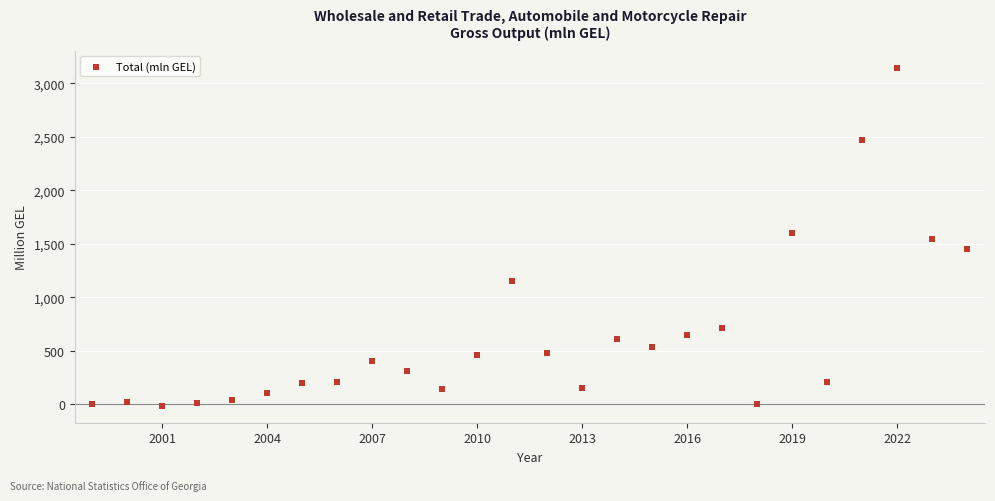

What is the range of Y values (max minus min)?

3156.6